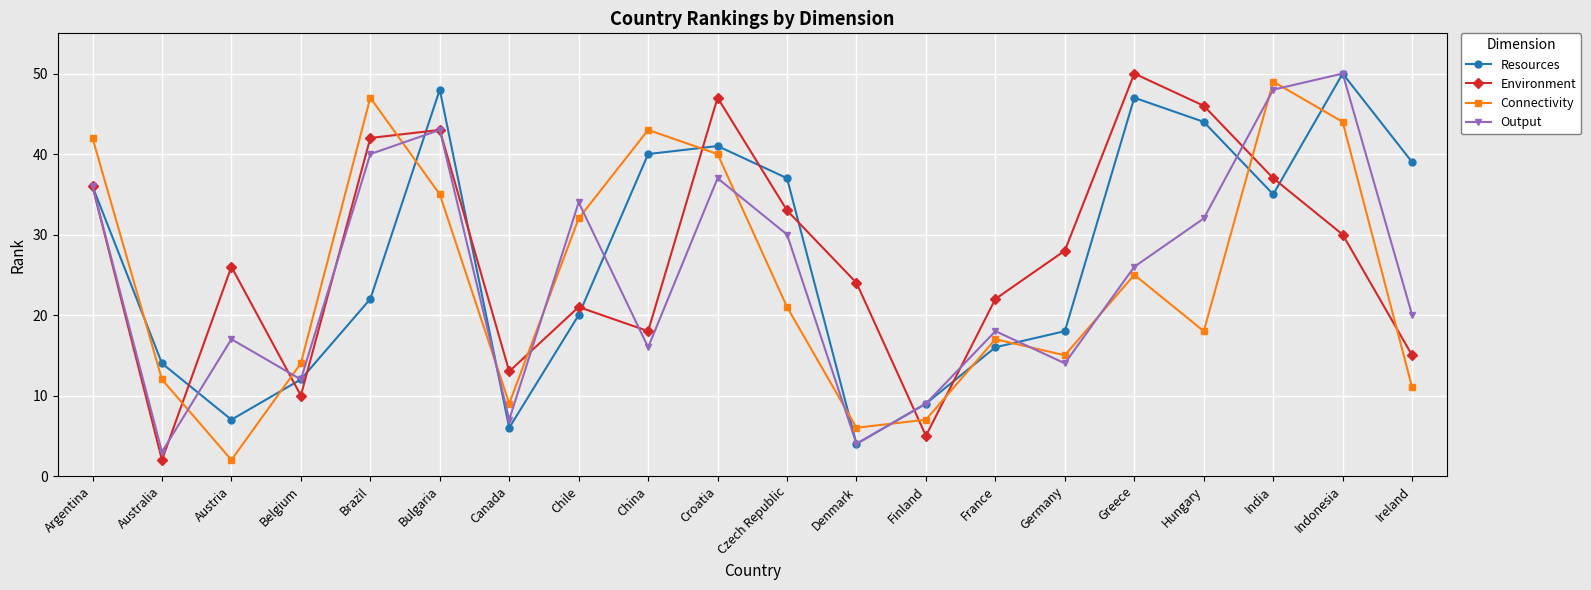

True or false: Output and Connectivity cross at least once.

True